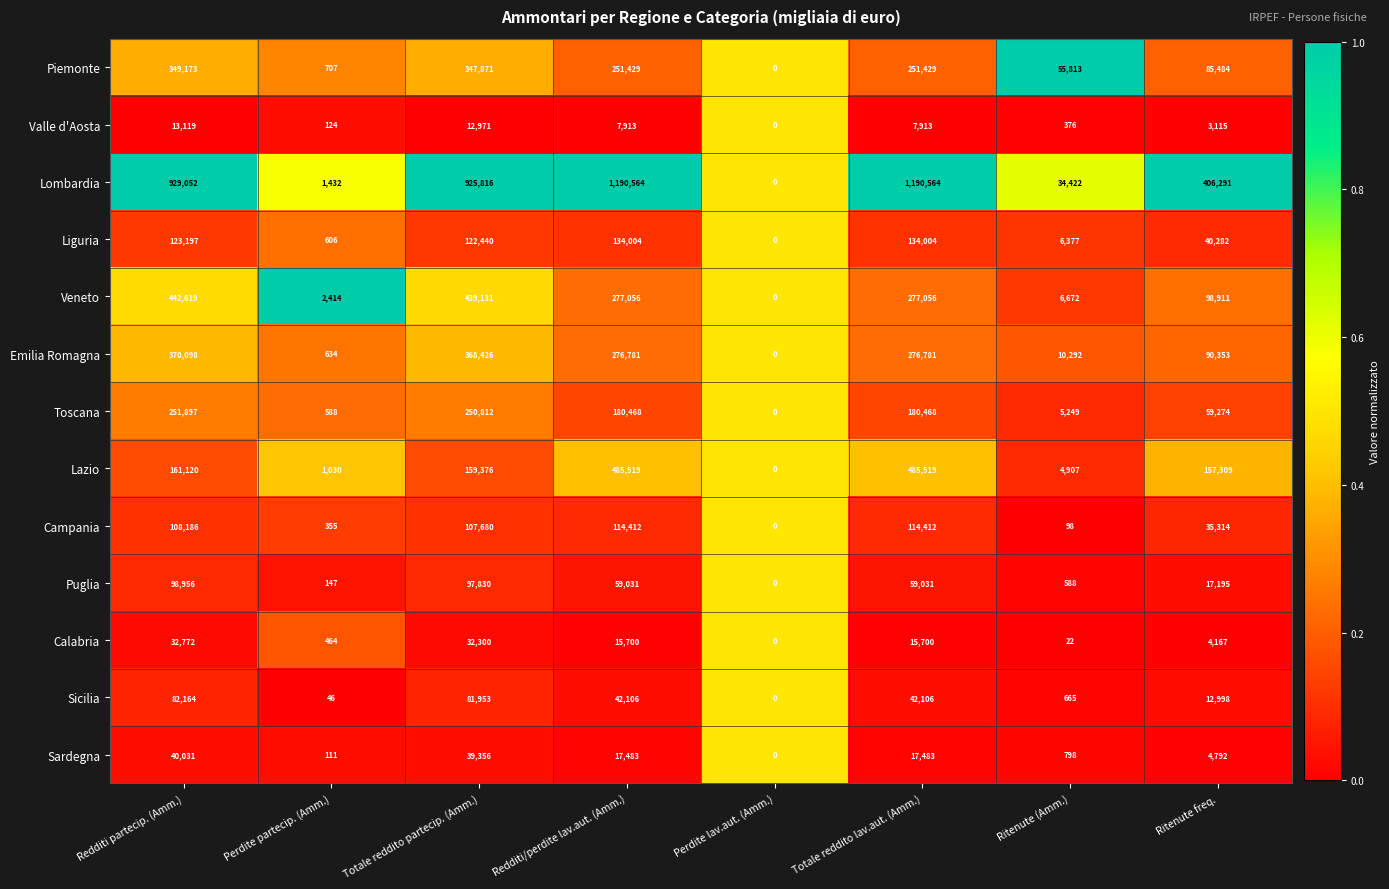

Between Redditi partecip. (Amm.) and Perdite partecip. (Amm.), which series saw the biggest shift?

Lombardia